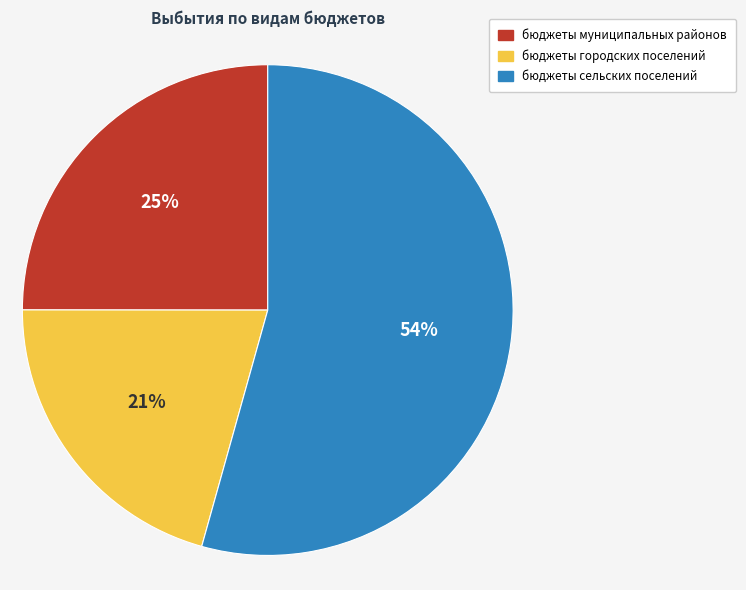

Do бюджеты городских поселений and бюджеты сельских поселений together represent more than half of the pie?

Yes